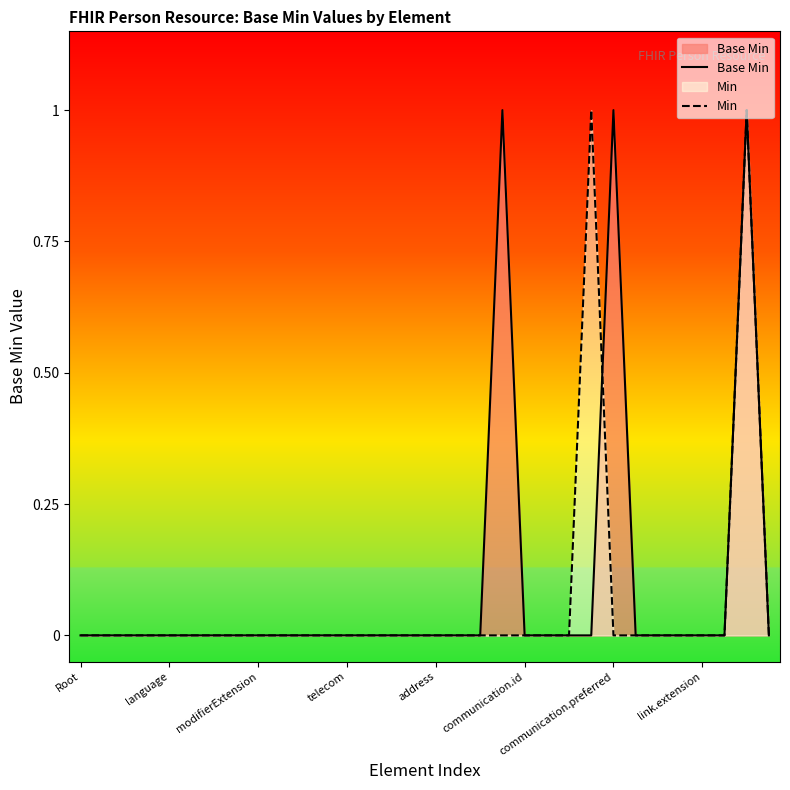

Is it true that Min equals 0 at 25?

True